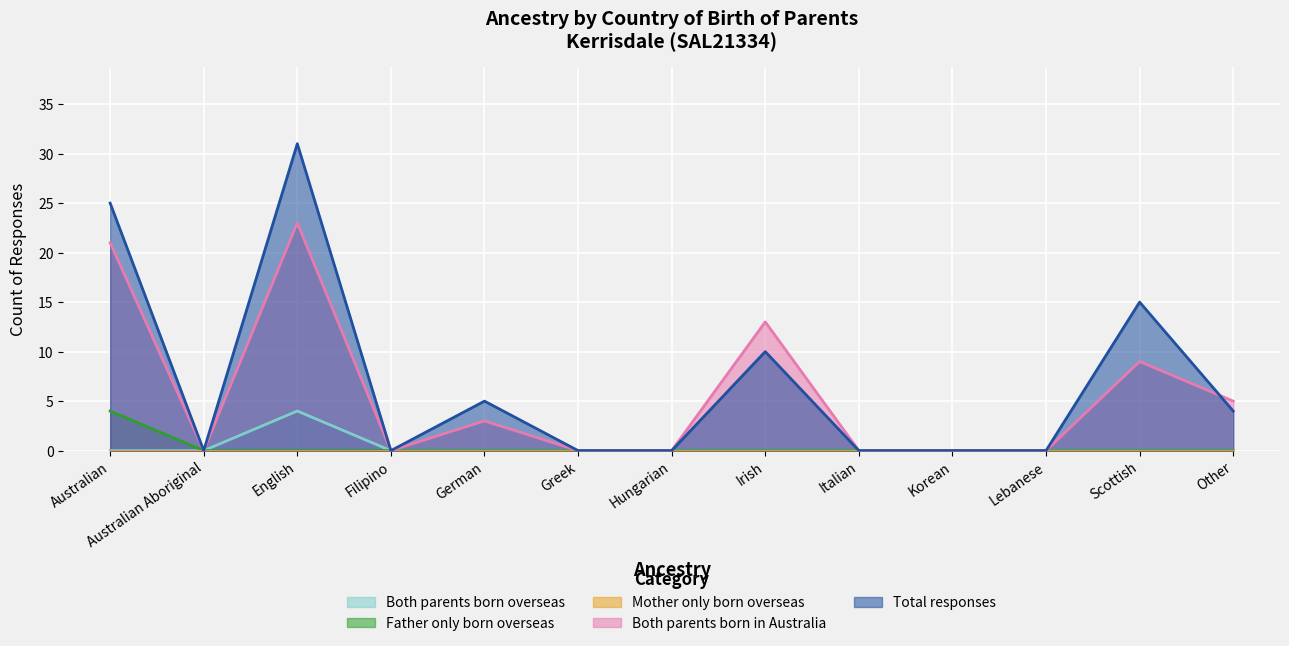

What is the greatest value displayed?

31